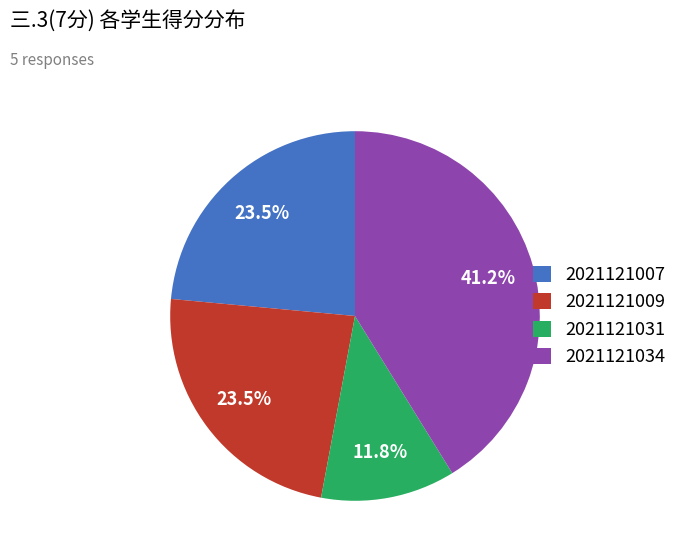

Is there any slice that represents more than half of the pie?

No